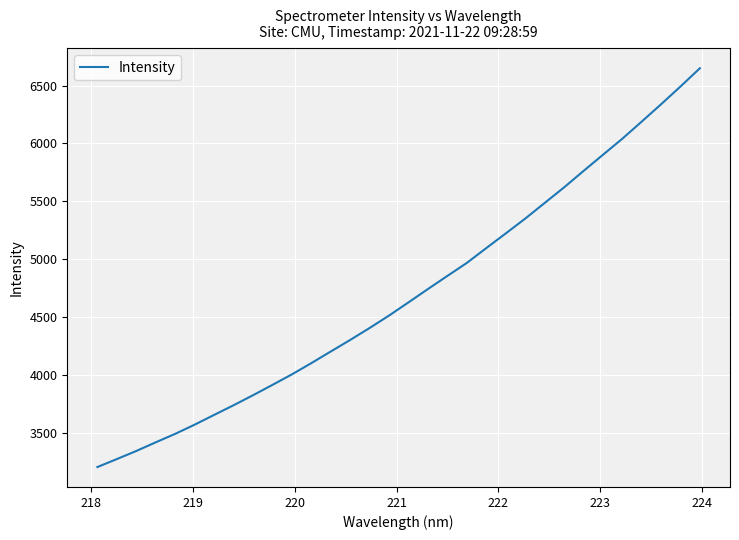

True or false: the data has more than 0 interior local peaks.

False